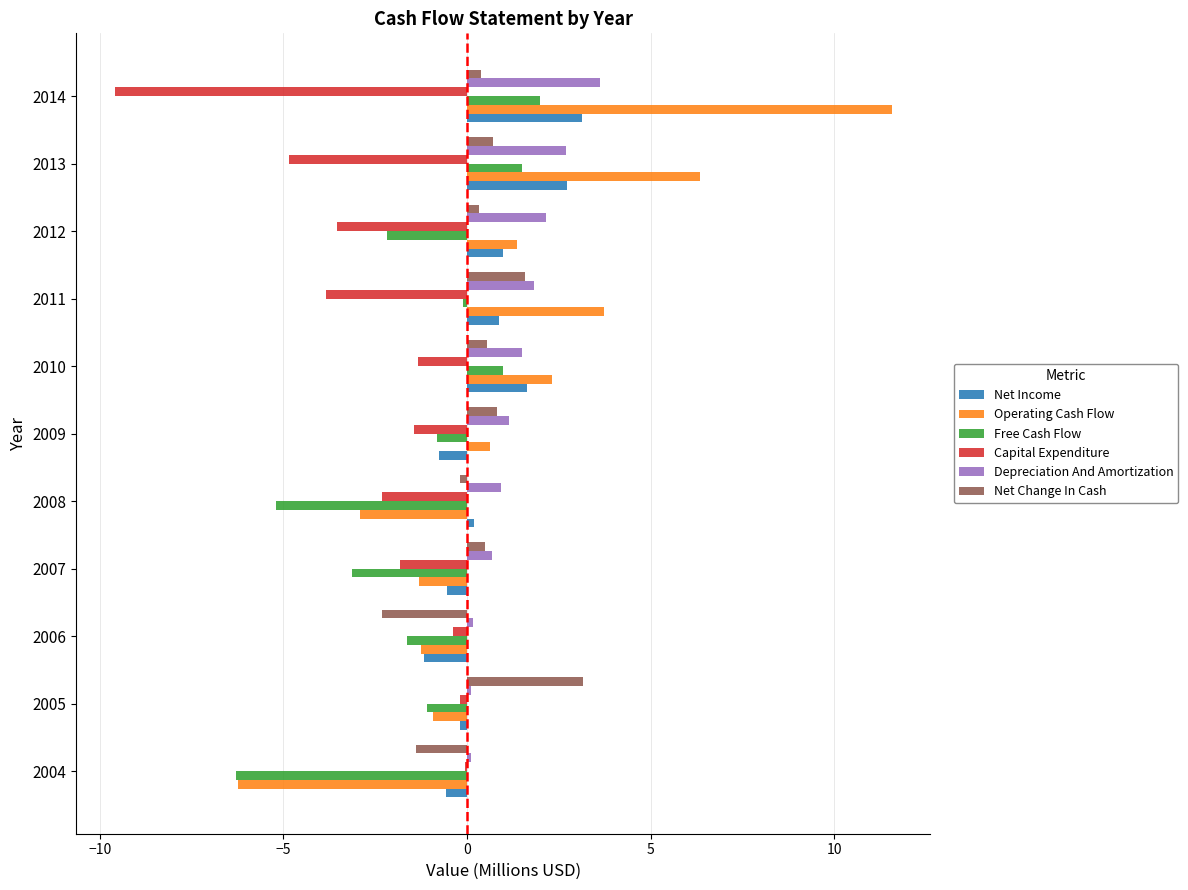

The value of Net Income at 2004 is -0.6. True or false?

True